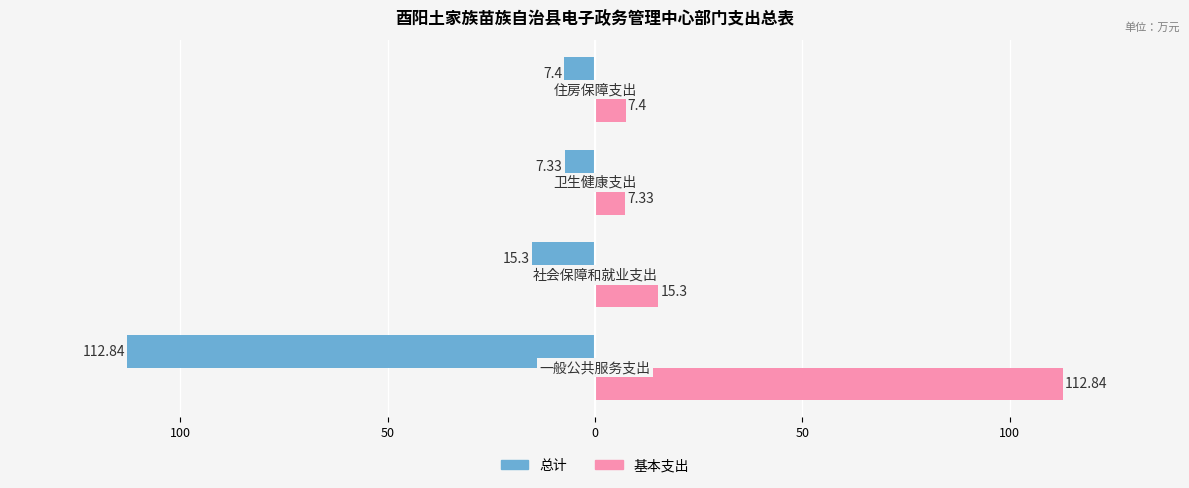

What are all the series names shown in the legend?

总计, 基本支出